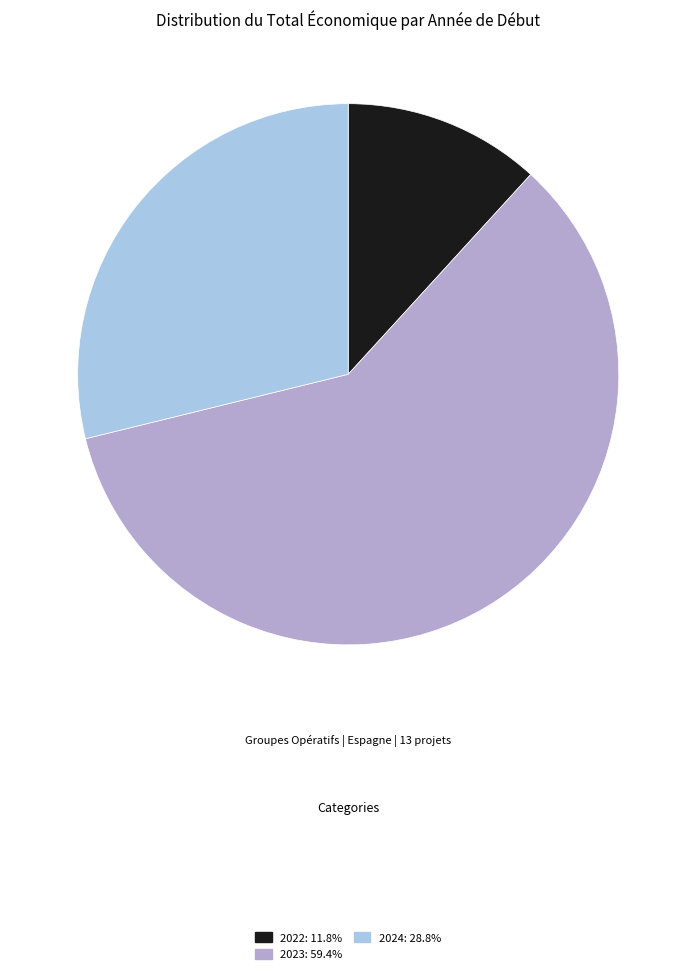

Is there a majority slice in this chart?

Yes